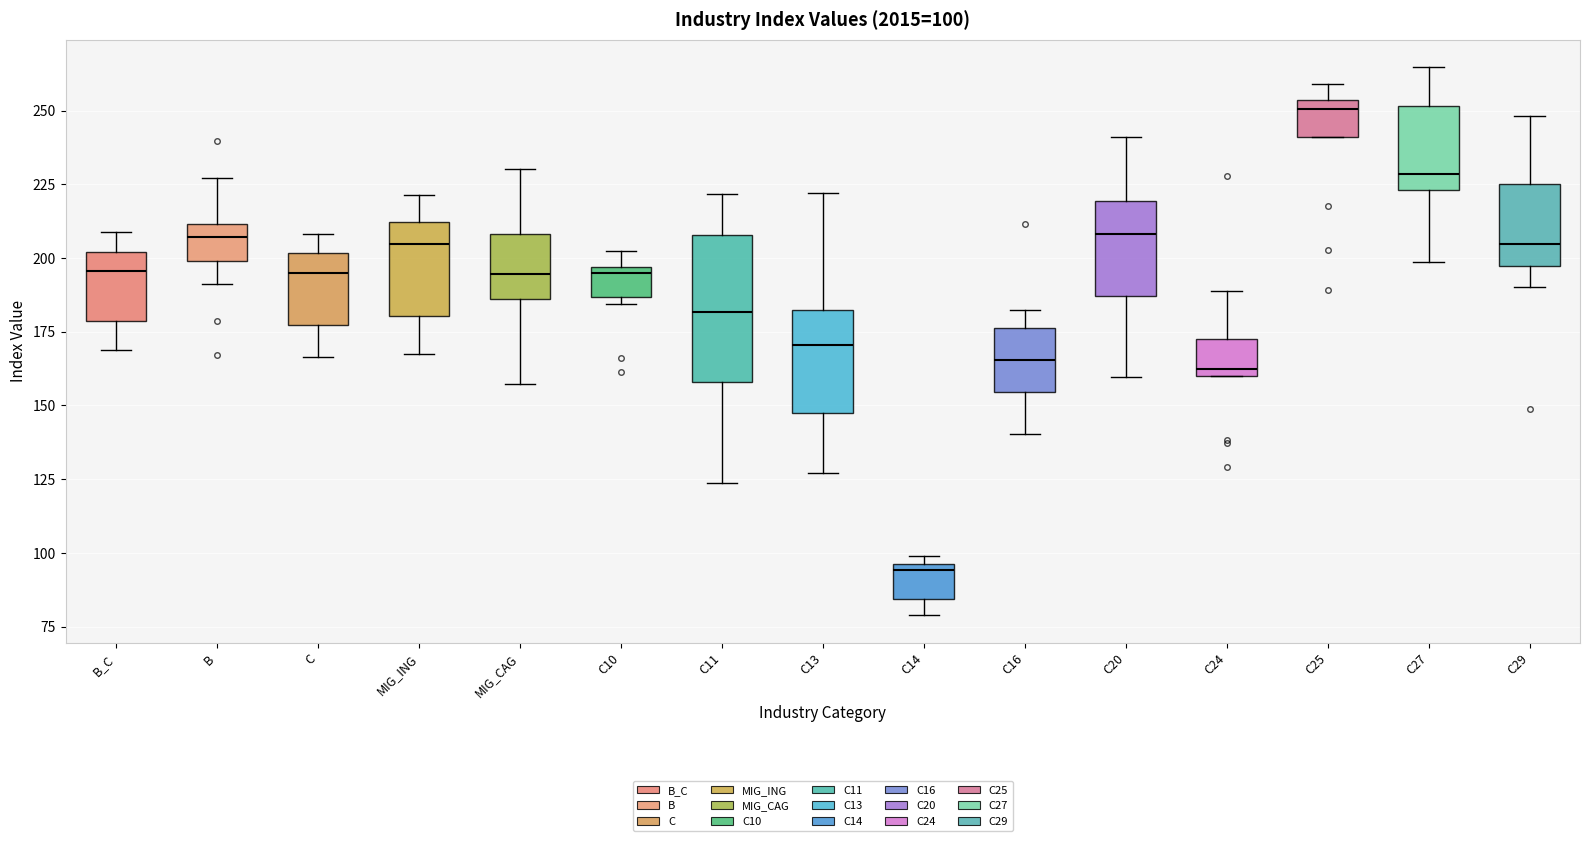

Which box has the lowest median line?

C14